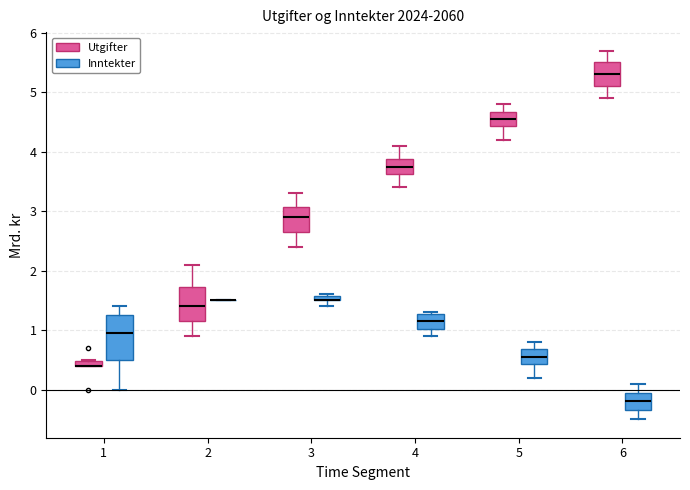

Which box is the tallest, from its lower edge to its upper edge?

1 (Inntekter)